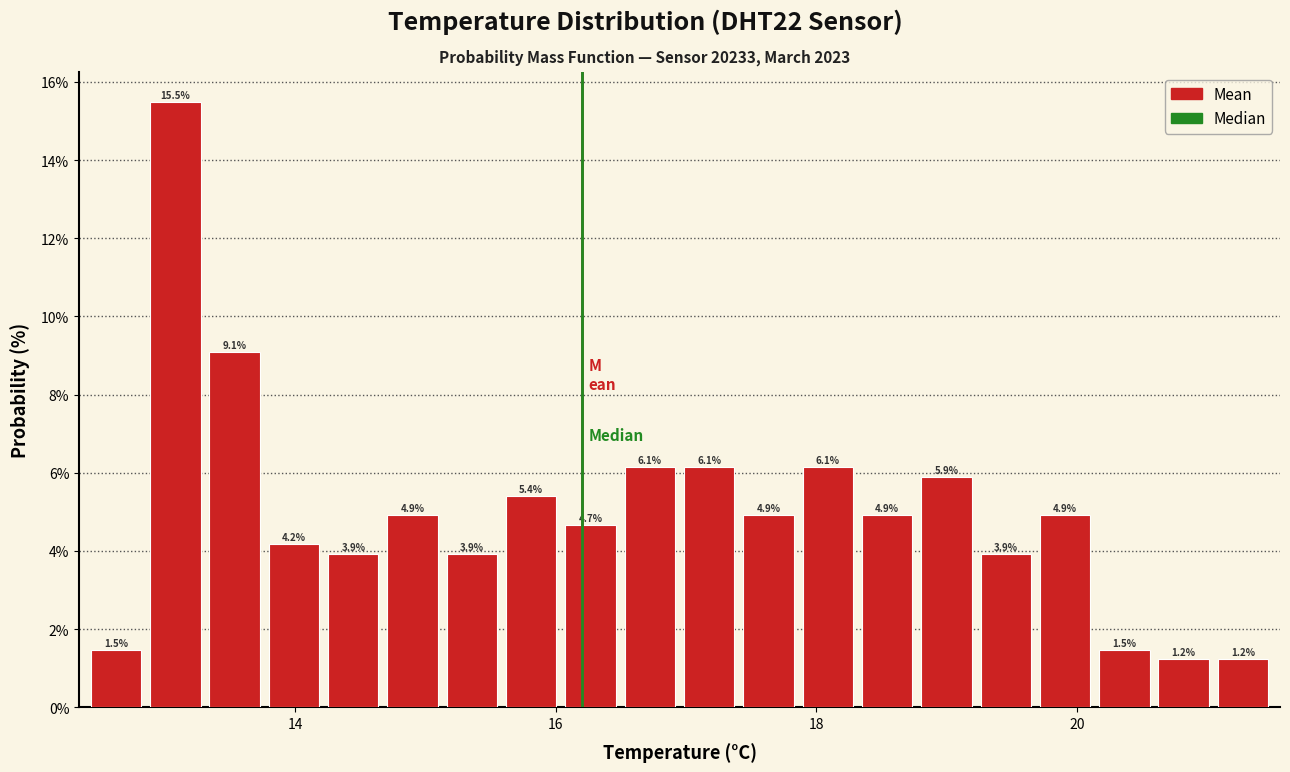

Around what value on the x-axis is the tallest bar? Give the approximate position of its centre, as read against the axis.

13.0